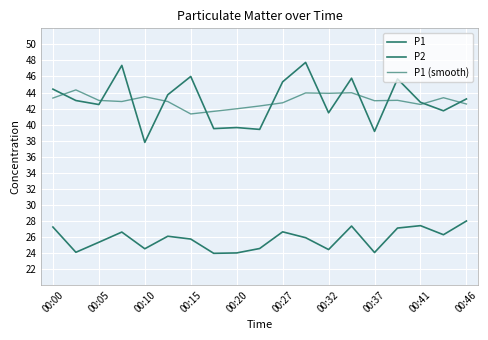

True or false: P1 (smooth) and P2 cross at least once.

False